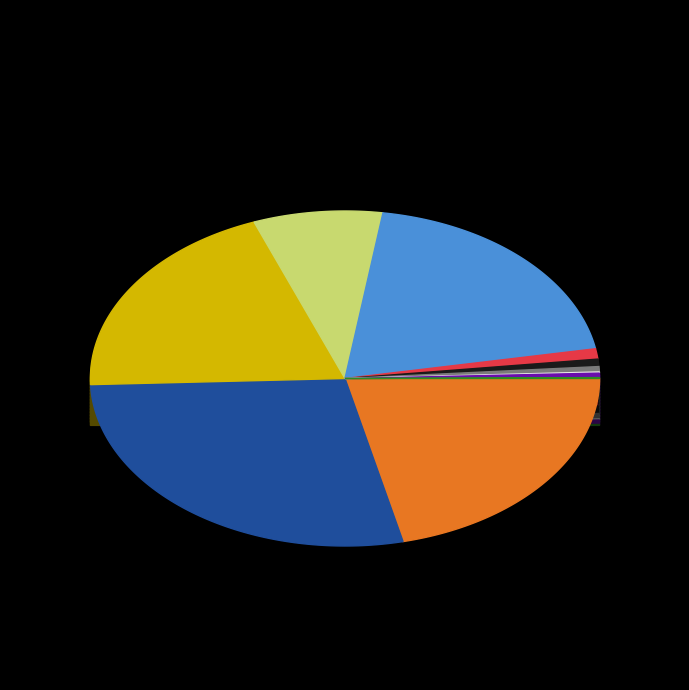

What percentage is the MARKED slice, to the nearest percent?

20%